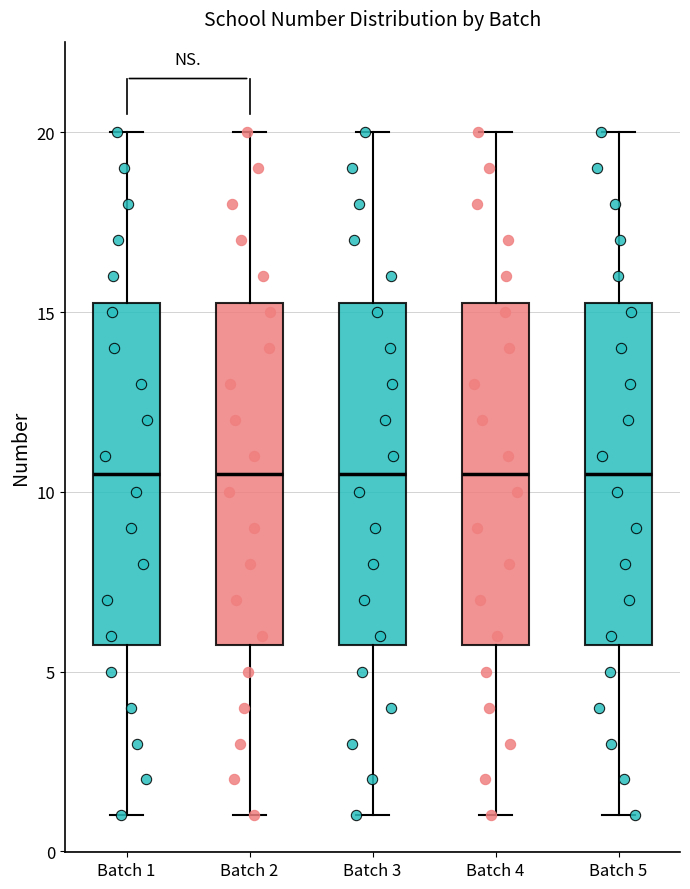

Reading left to right, read every box against the y-axis: the position of its median line, the range the box covers, and the ends of its whiskers. The values are not printed on the chart, so give them approximately, as read against the axis.

Batch 1: median 10.5, box 6.0 to 15.5, whiskers 1.0 to 20.0
Batch 2: median 10.5, box 6.0 to 15.5, whiskers 1.0 to 20.0
Batch 3: median 10.5, box 6.0 to 15.5, whiskers 1.0 to 20.0
Batch 4: median 10.5, box 6.0 to 15.5, whiskers 1.0 to 20.0
Batch 5: median 10.5, box 6.0 to 15.5, whiskers 1.0 to 20.0